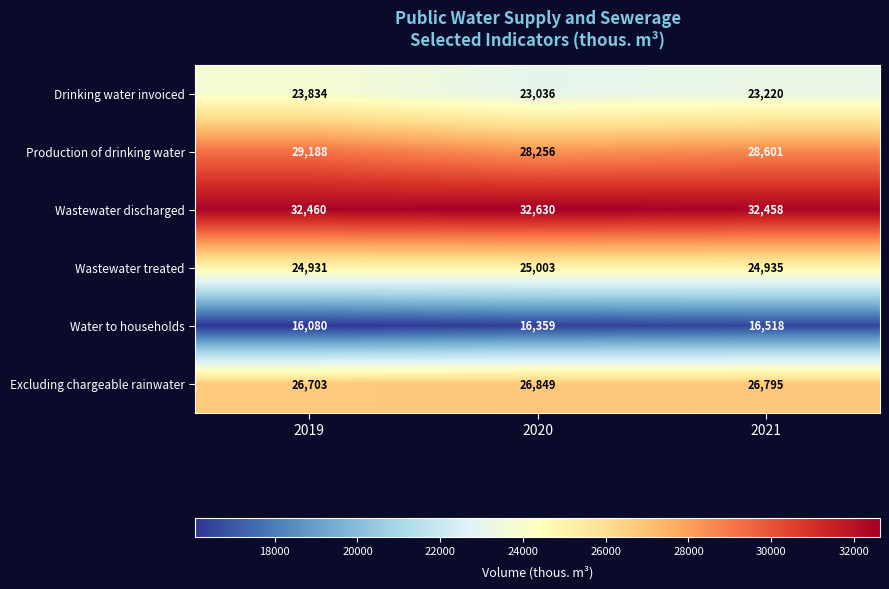

How many values in the Water to households series are below 16359?

1